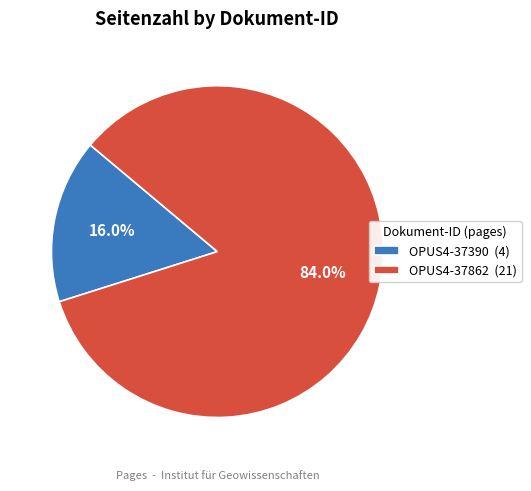

What is the smallest slice in the pie chart?

OPUS4-37390